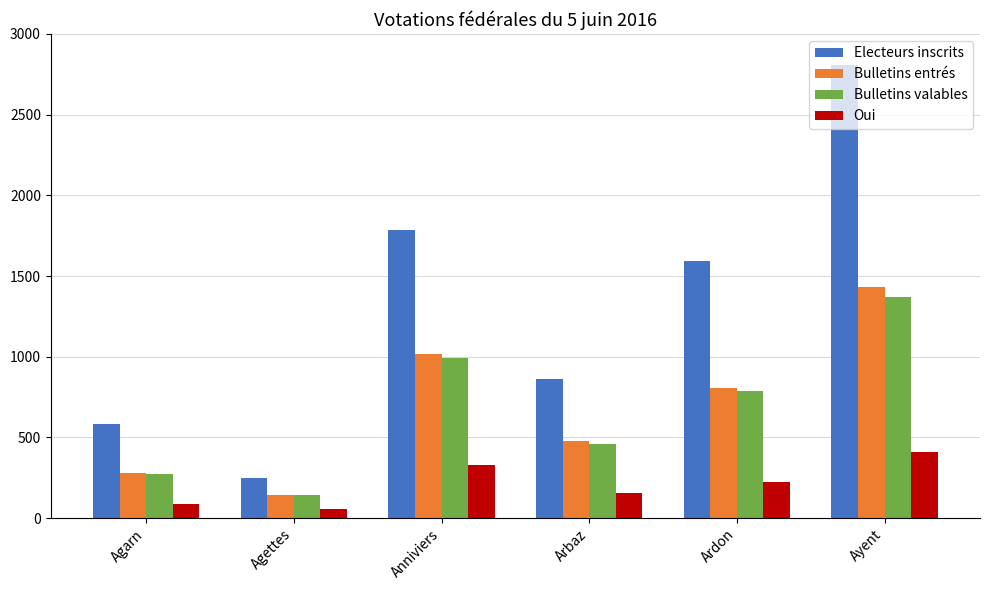

Reading right to left, what are all the values shown in this chart?

Electeurs inscrits: Ayent=2805	Ardon=1590	Arbaz=863	Anniviers=1785	Agettes=246	Agarn=585
Bulletins entrés: Ayent=1432	Ardon=804	Arbaz=477	Anniviers=1019	Agettes=143	Agarn=282
Bulletins valables: Ayent=1369	Ardon=788	Arbaz=458	Anniviers=991	Agettes=142	Agarn=275
Oui: Ayent=409	Ardon=221	Arbaz=156	Anniviers=329	Agettes=57	Agarn=89